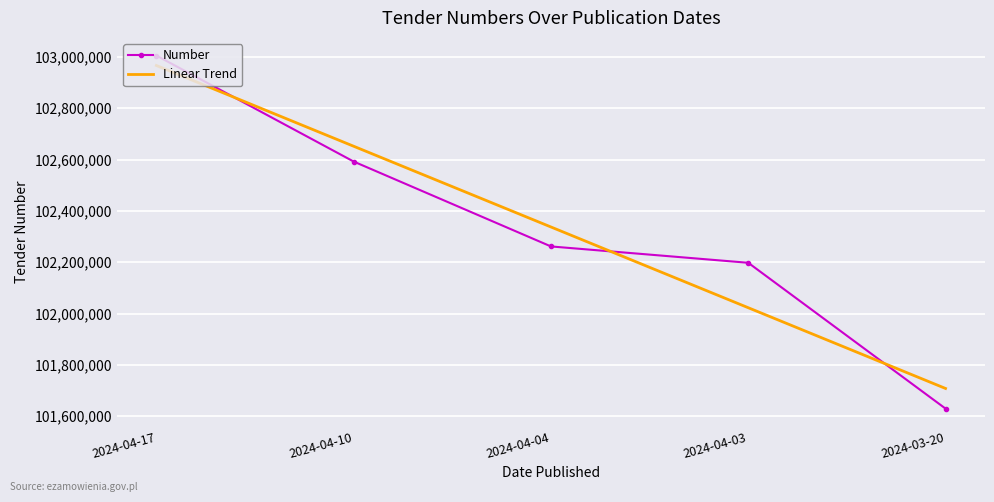

What is the minimum value shown in the chart?

101629454.0